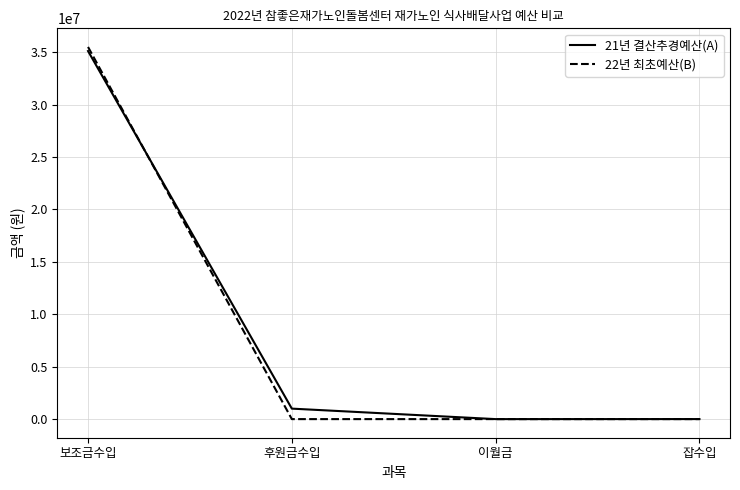

At which category is the sum across all series the highest?

보조금수입